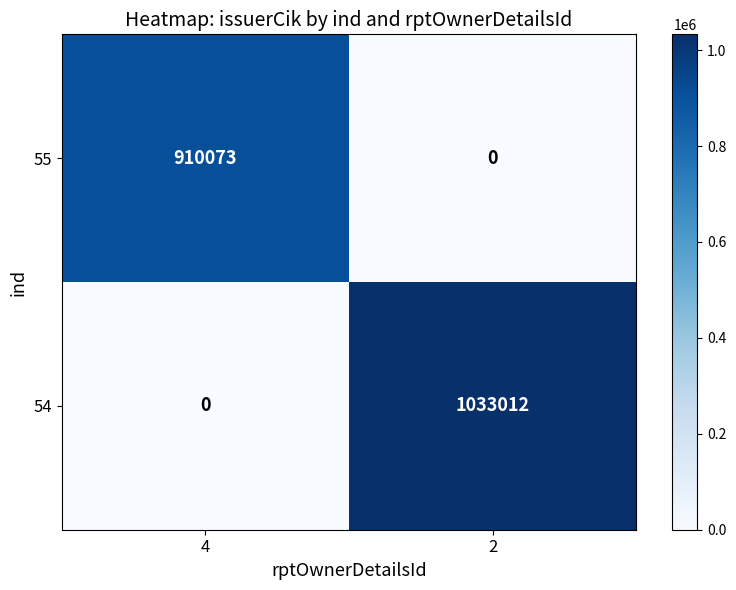

The value of 54 at 2 is 1033012. True or false?

True